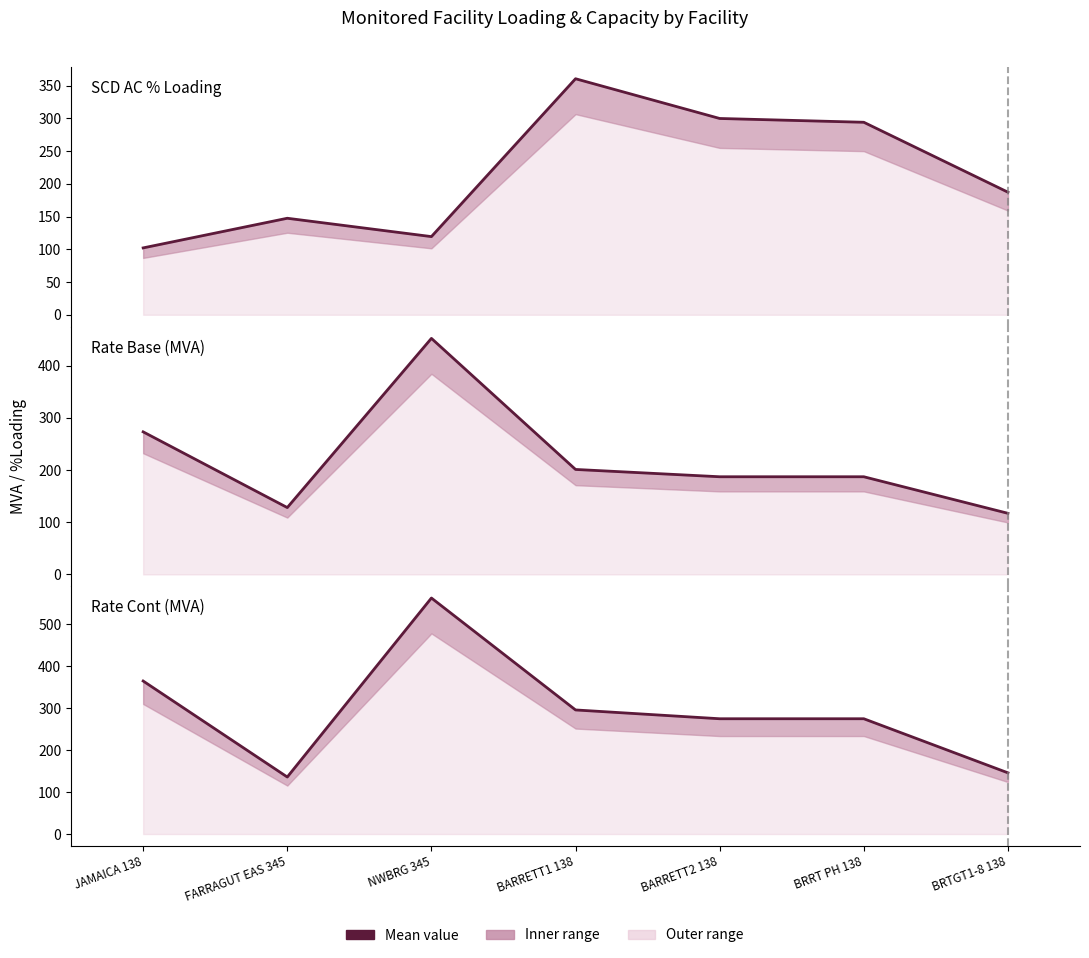

What is the difference between the maximum and minimum values in the Rate Cont (MVA) series?

427.0